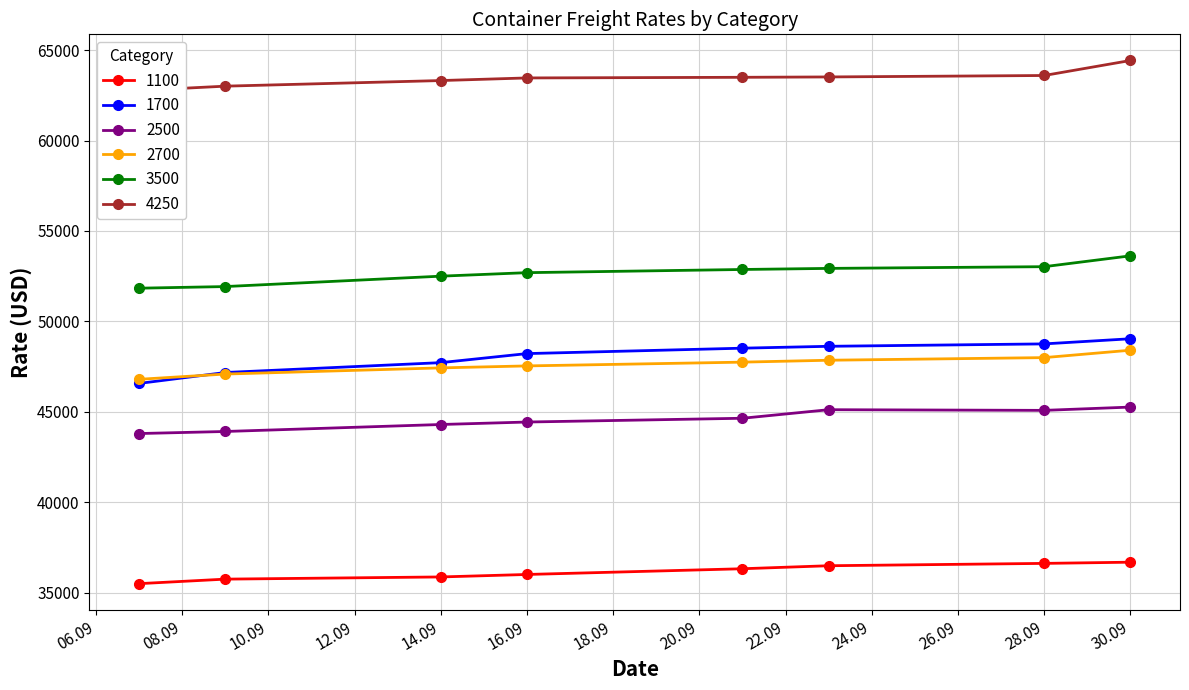

What is the approximate value of 1700 at 07.09.2021, to the nearest 100?

46600